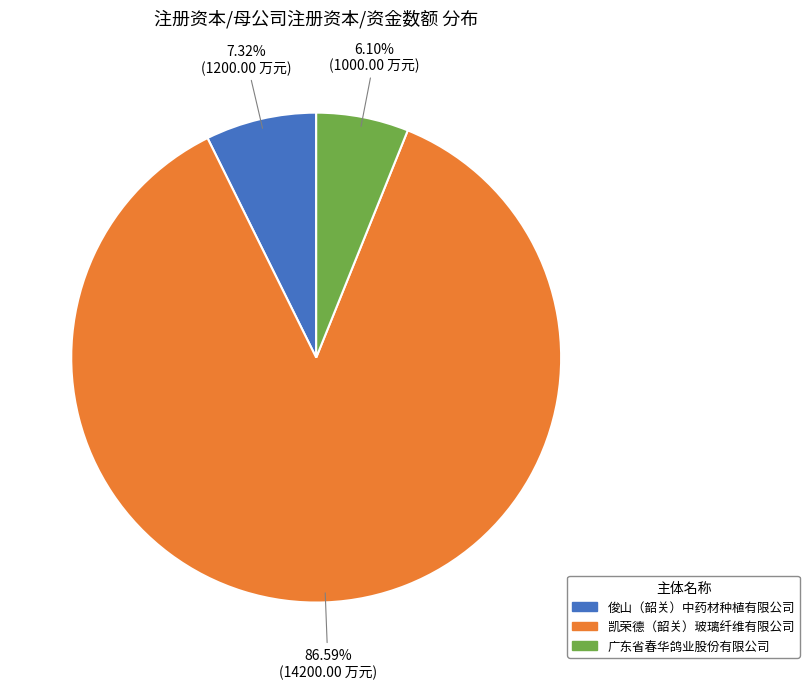

Which has a higher value, 广东省春华鸽业股份有限公司 or 凯荣德（韶关）玻璃纤维有限公司?

凯荣德（韶关）玻璃纤维有限公司